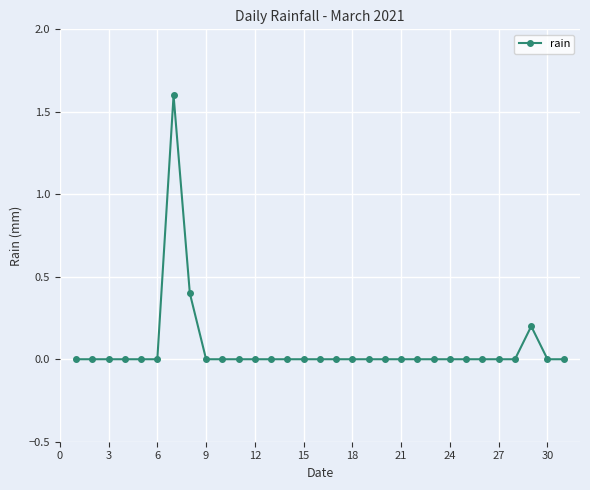

How many distinct data groups are displayed?

1